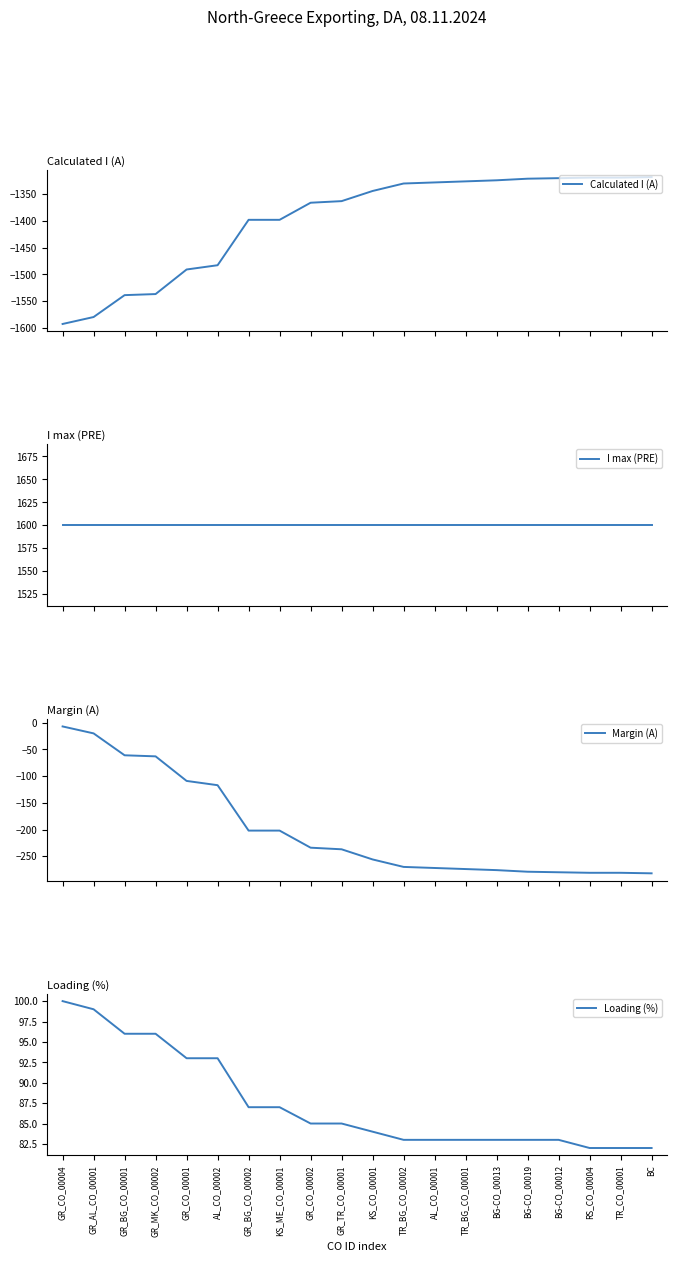

Which category has the lowest value in the Calculated I (A) series?

GR_CO_00004